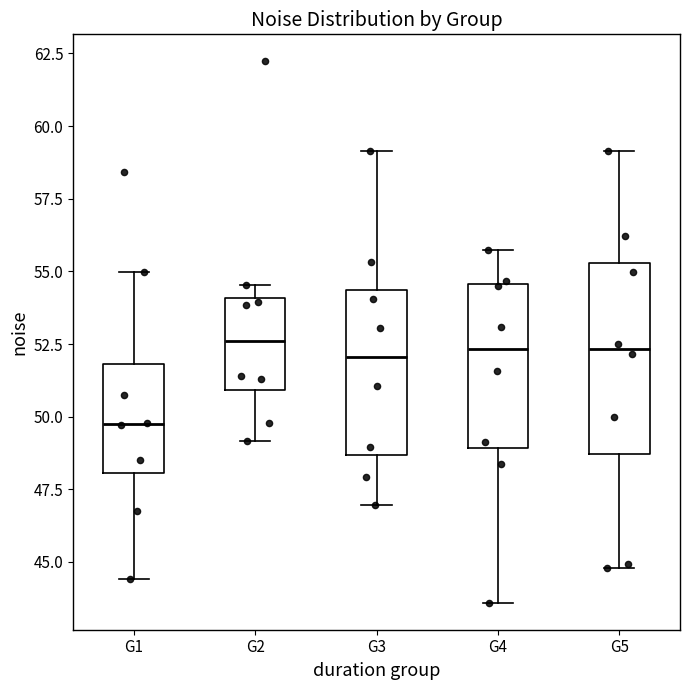

Which box is the tallest, from its lower edge to its upper edge?

G5